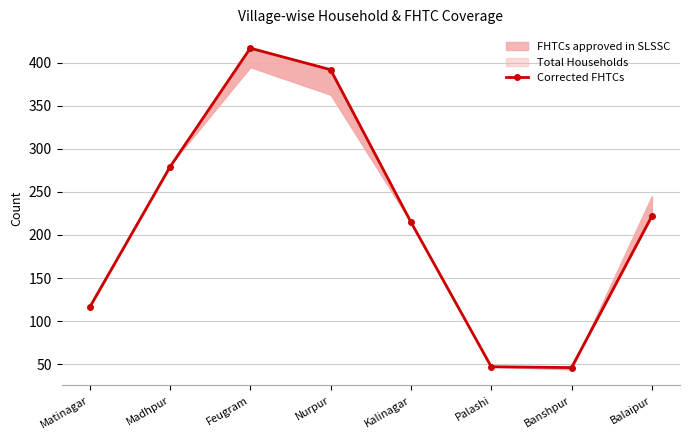

The value at Feugram is 149. True or false?

False